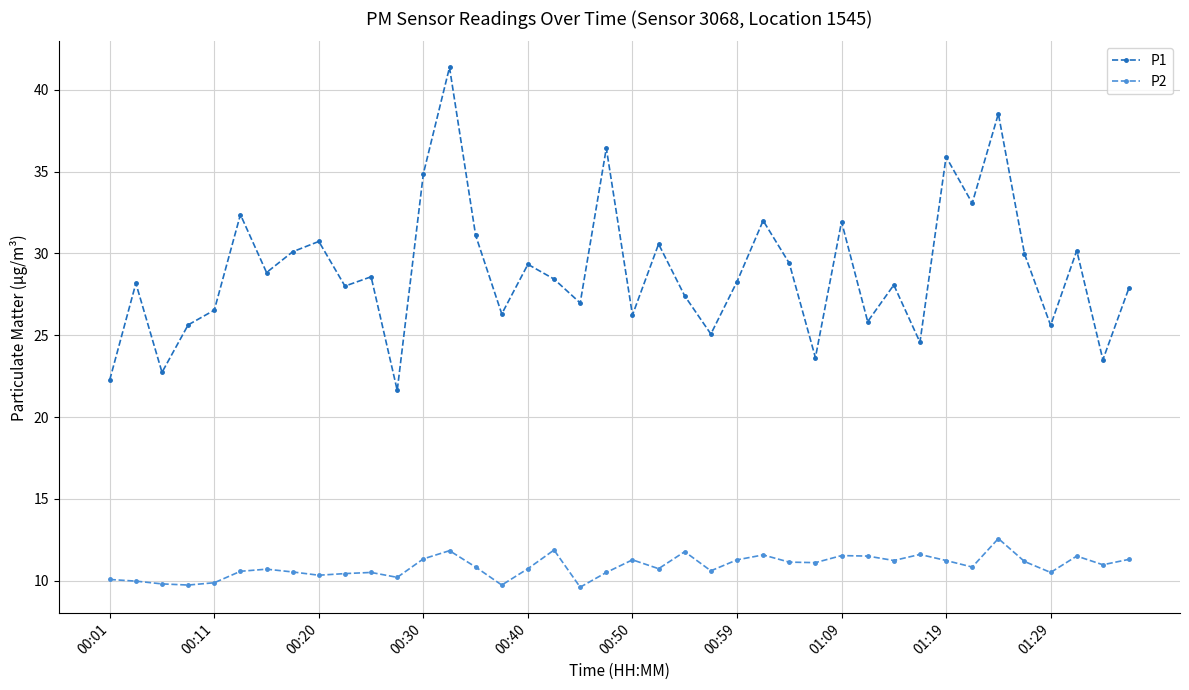

What are all the series names shown in the legend?

P1, P2